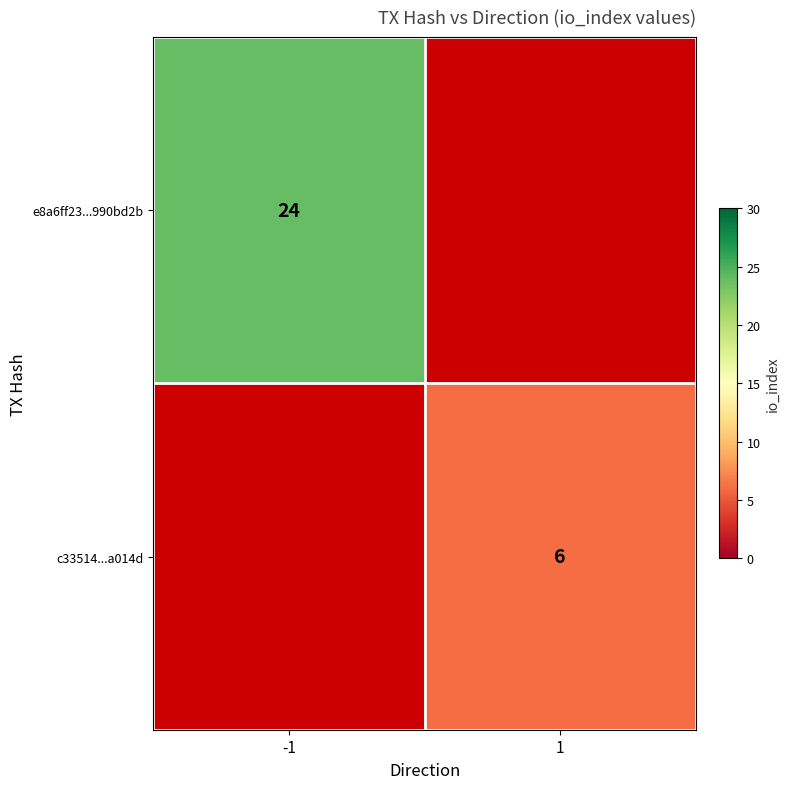

True or false: c33514...a014d has a value of 6 at 1.

True